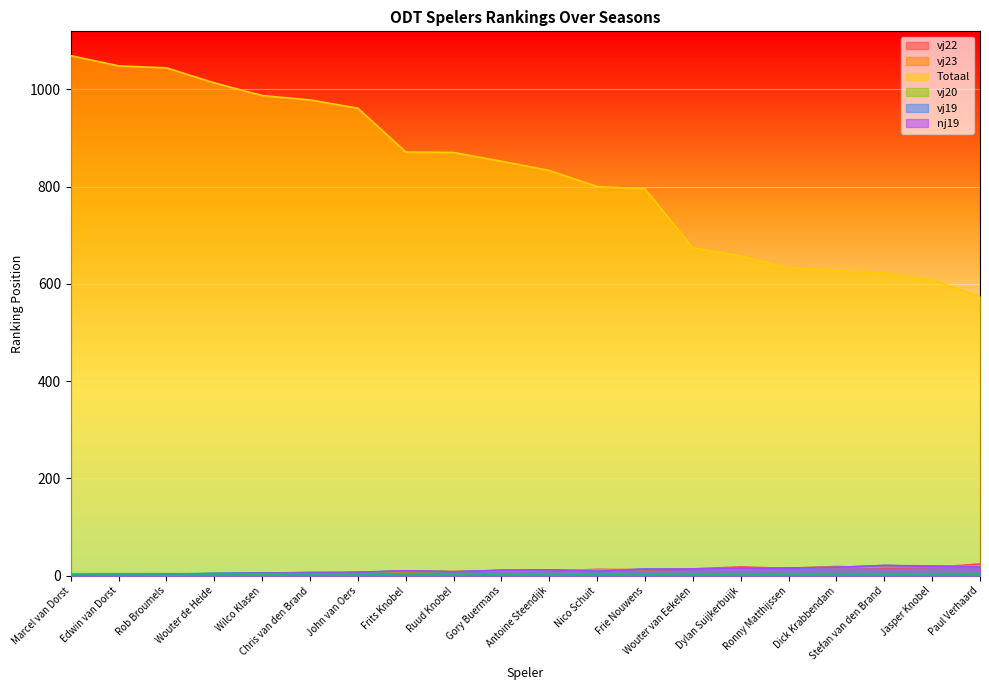

How many times do nj19 and vj22 cross each other?

9